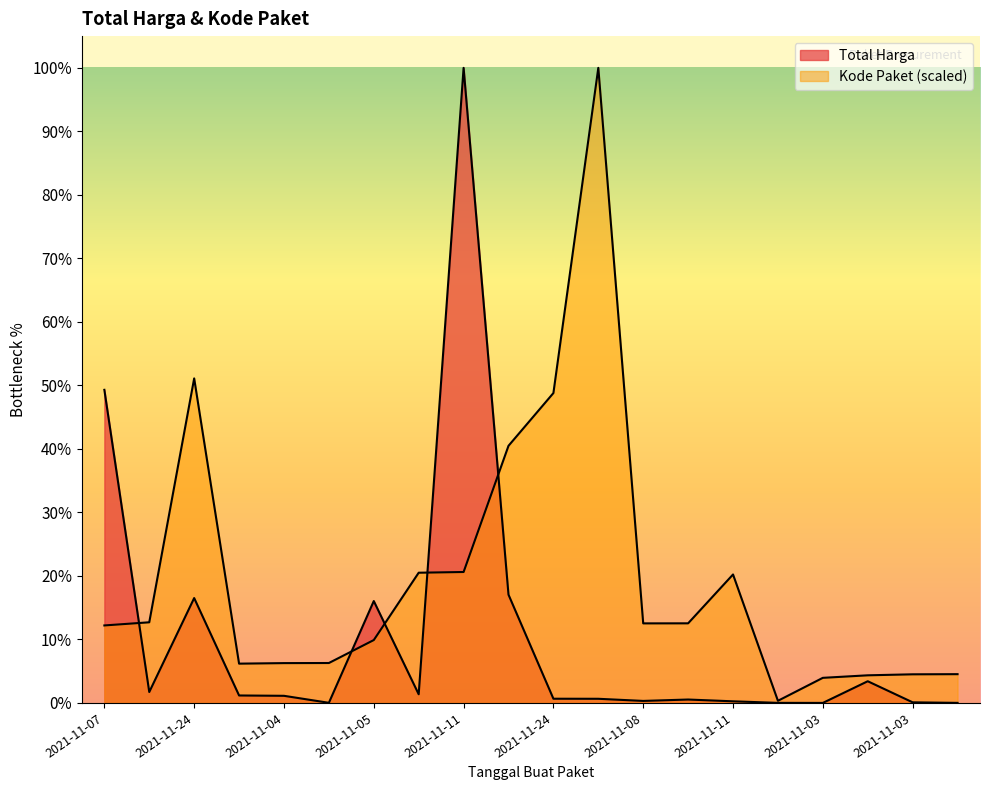

At 2021-11-03, list the series in order from largest to smallest.

Kode Paket, Total Harga